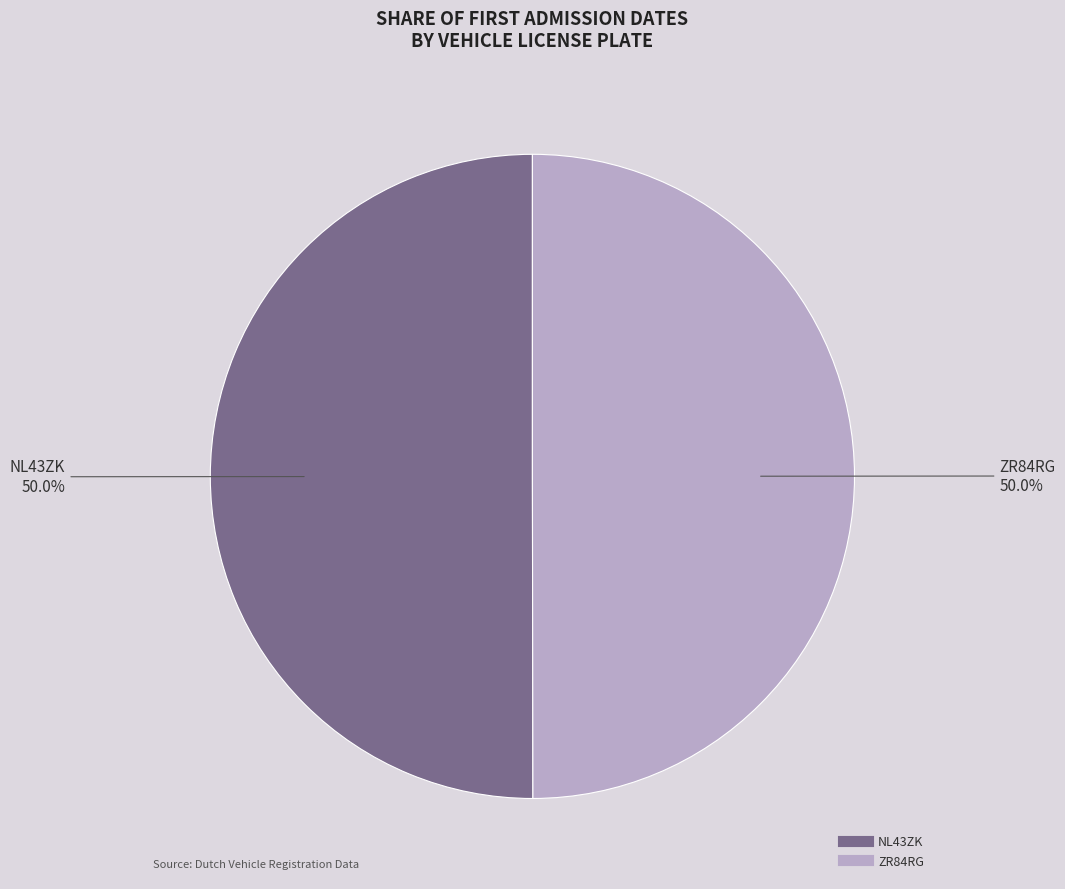

Approximately how many times larger is the value at ZR84RG compared to NL43ZK?

1.0